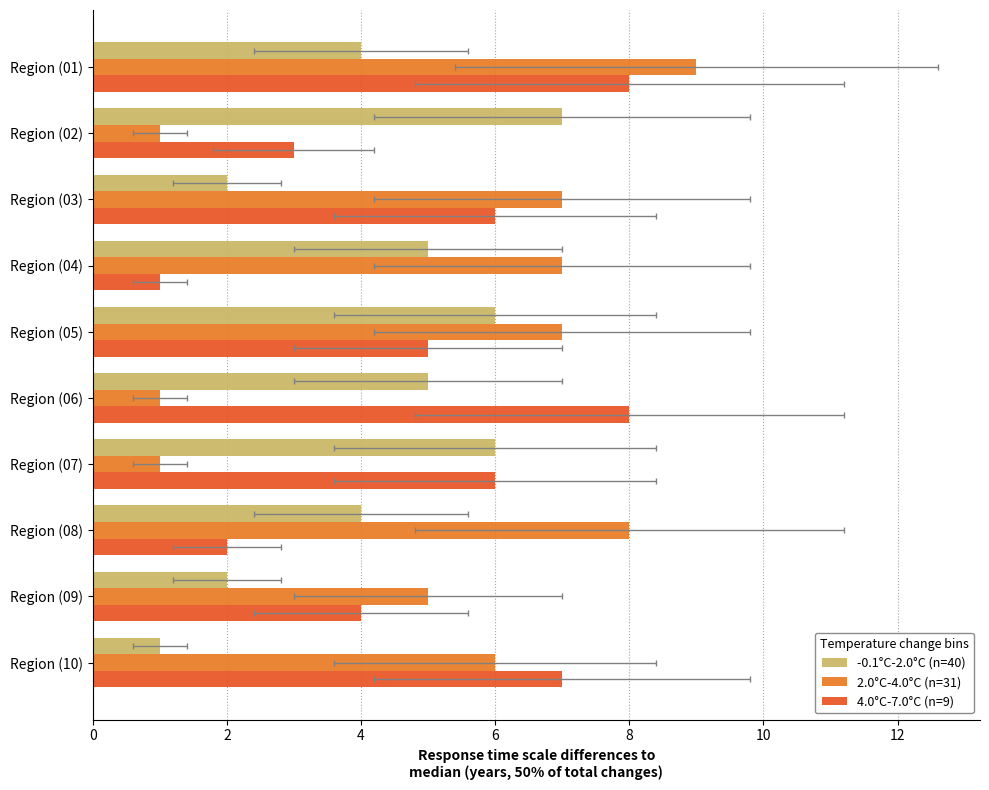

How many categories are shown in the chart?

10